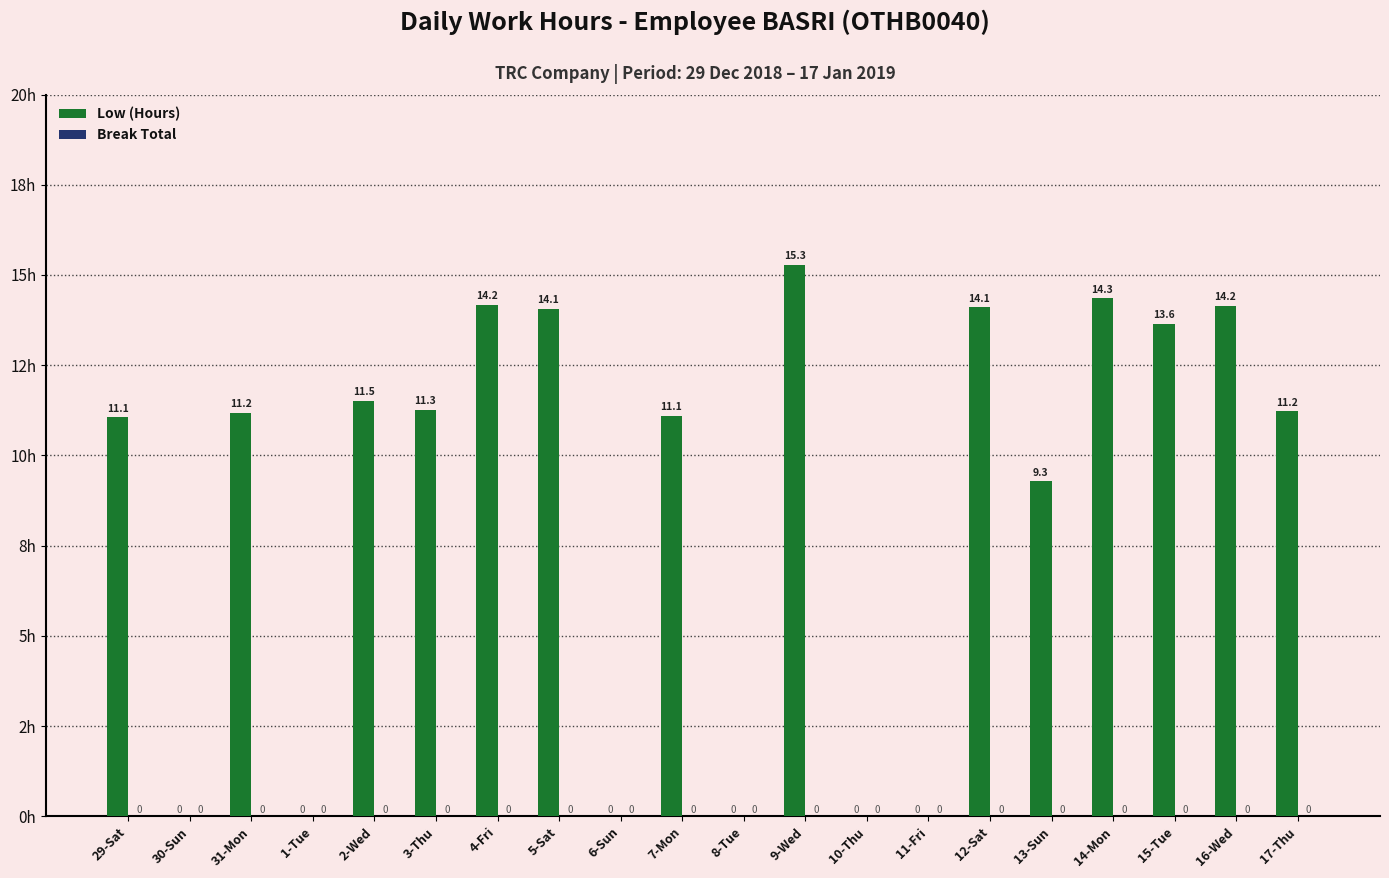

What is the label of the 15th bar from the right?

3-Thu